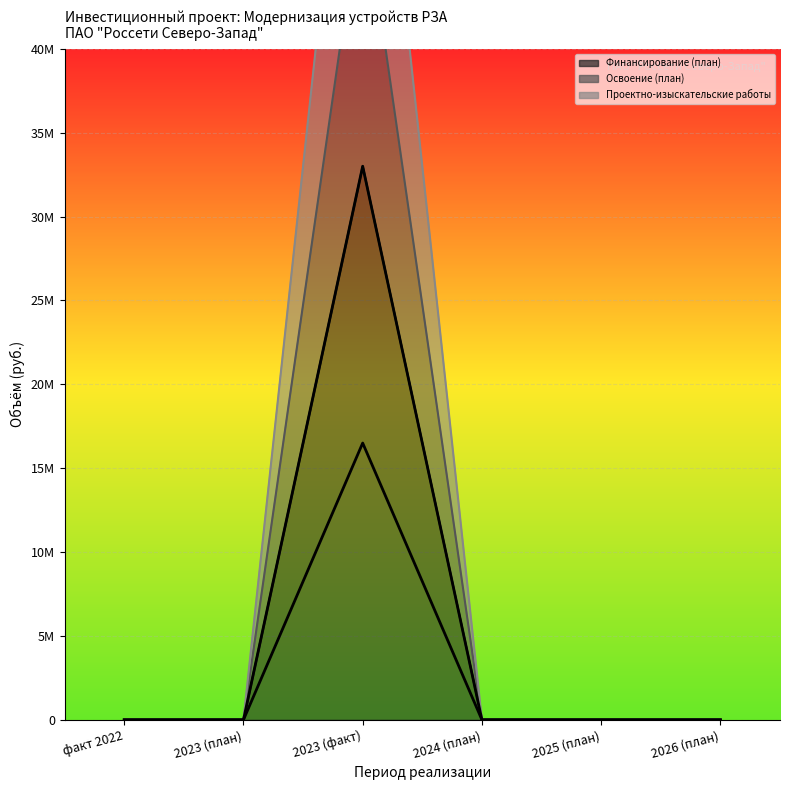

The value of Освоение (план) at 2026 (план) is -19256947. True or false?

False